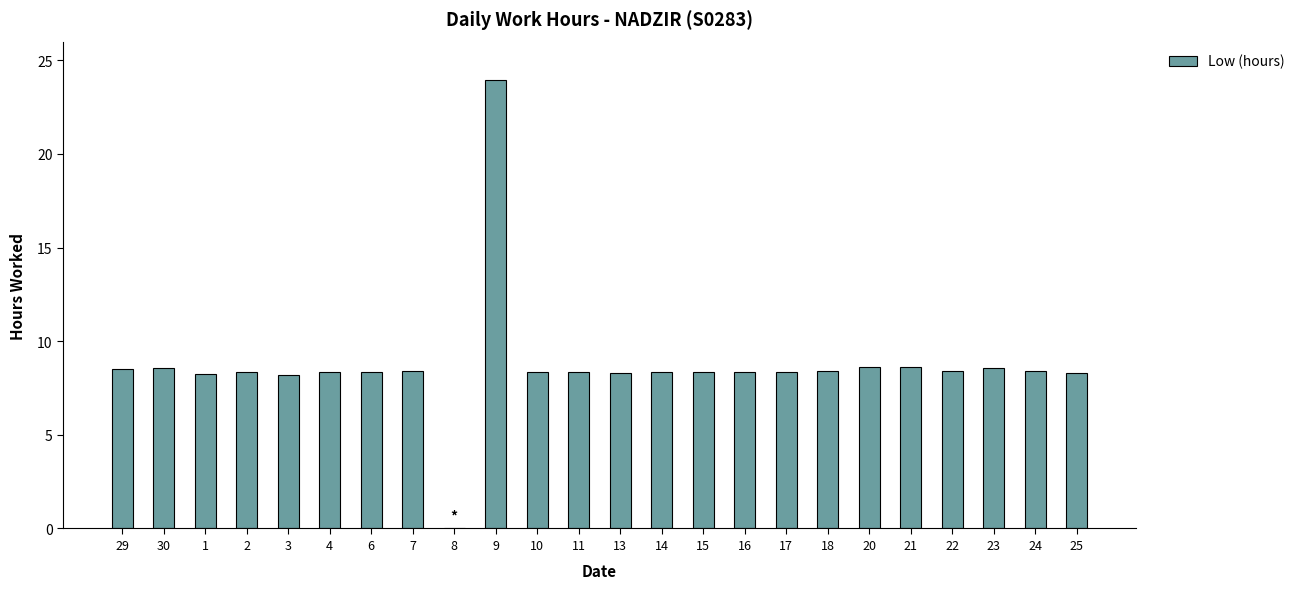

Which label corresponds to the largest value in the chart?

9